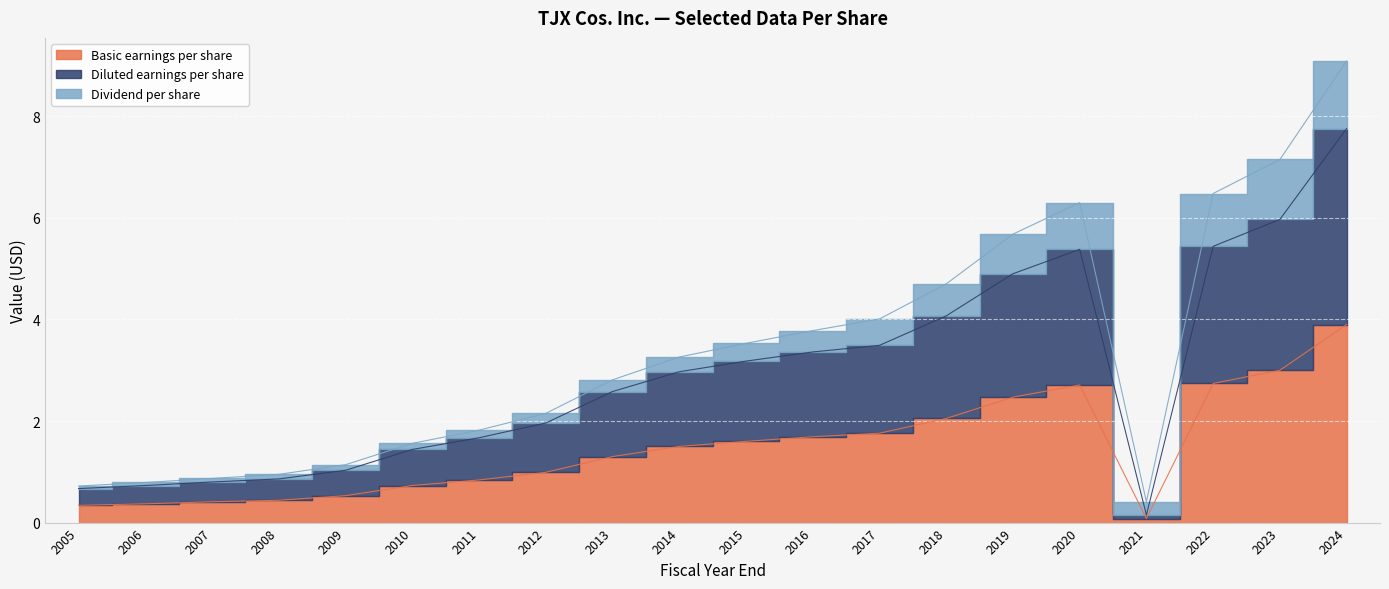

Is it true that Diluted earnings per share equals 1.5 at 2008?

False